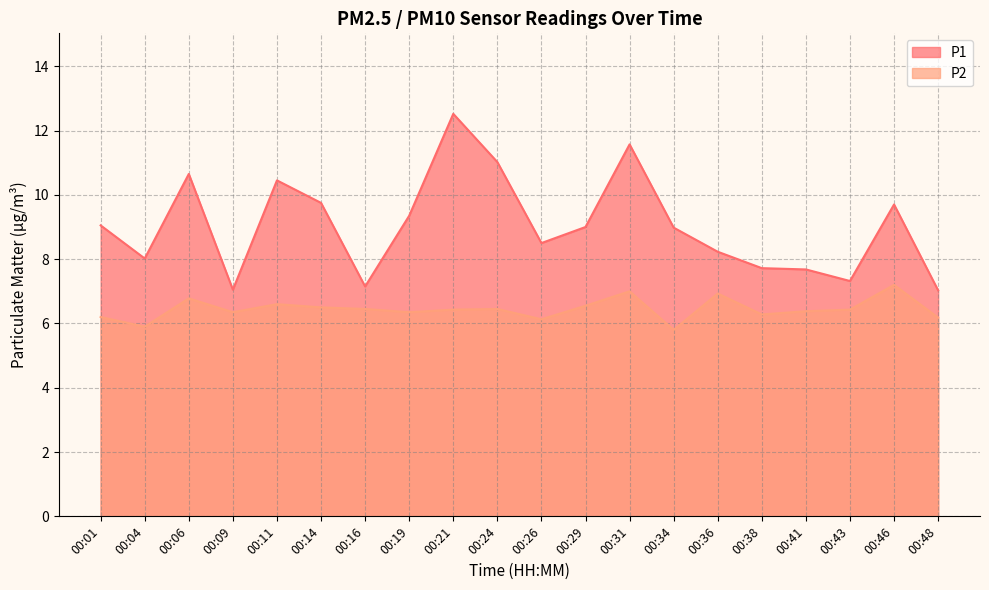

Which category has the highest value in the P2 series?

00:46